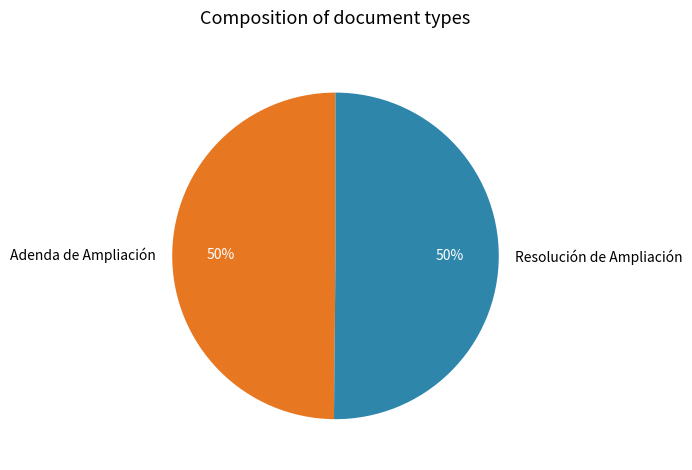

What is the ratio of the value at Resolución de Ampliación to the value at Adenda de Ampliación?

1.0